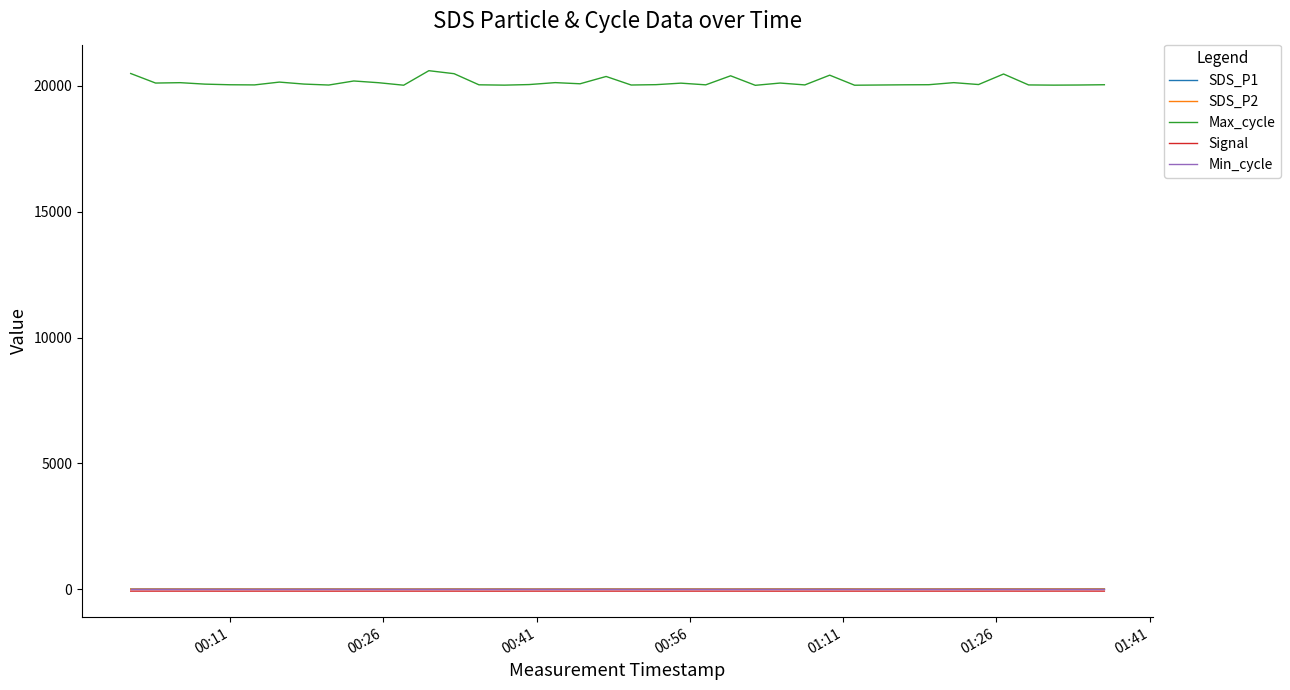

What is the maximum value for Max_cycle?

20601.0